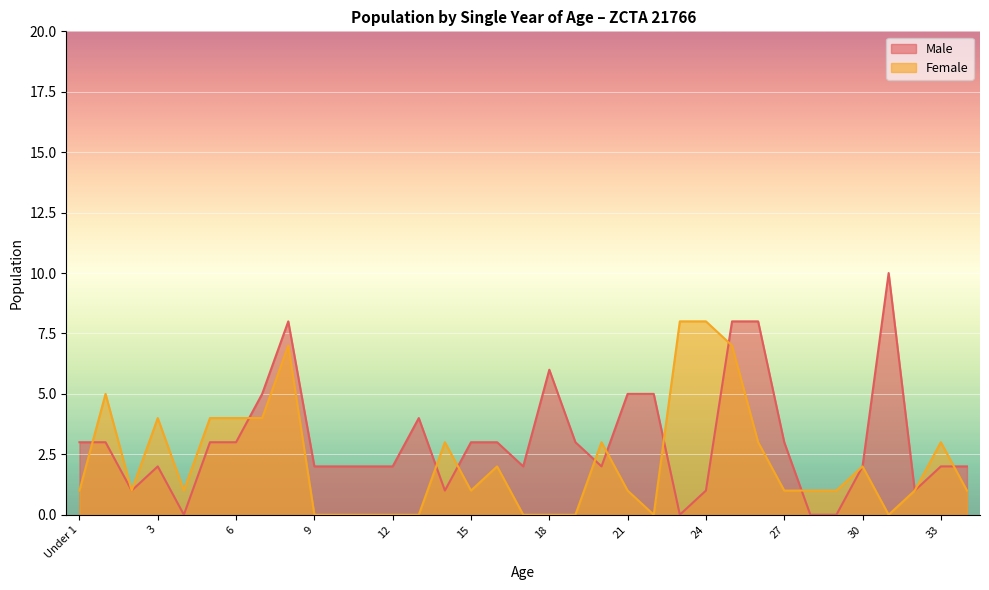

How many Female values are between 0 and 4?

30